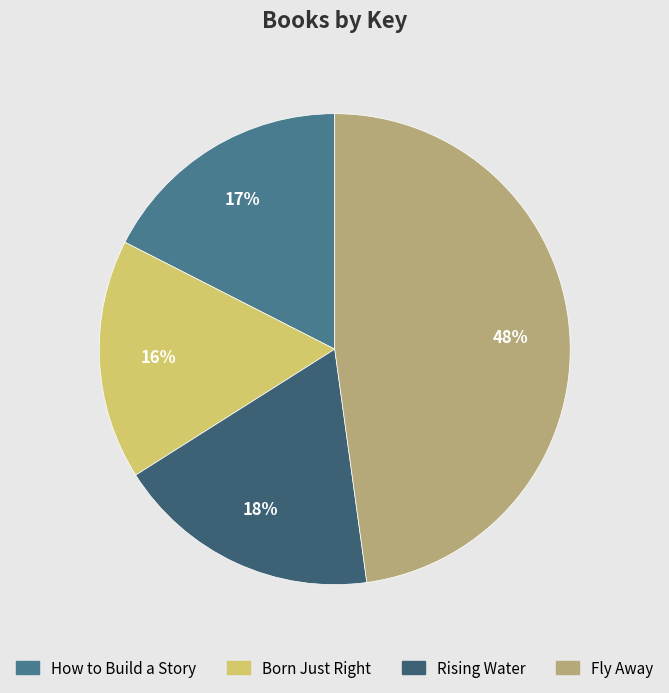

What is the total percentage of Rising Water and How to Build a Story?

35.7%